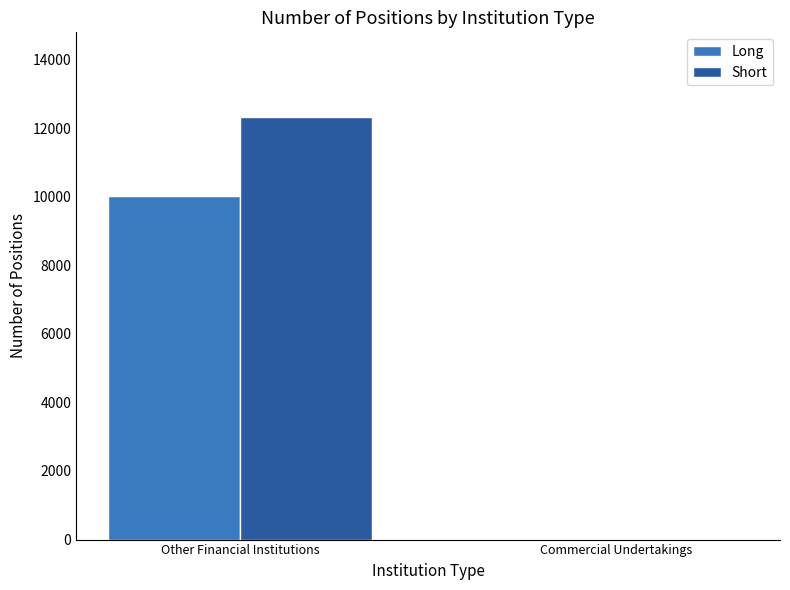

Where is Short nearest to the value 6162?

Commercial Undertakings